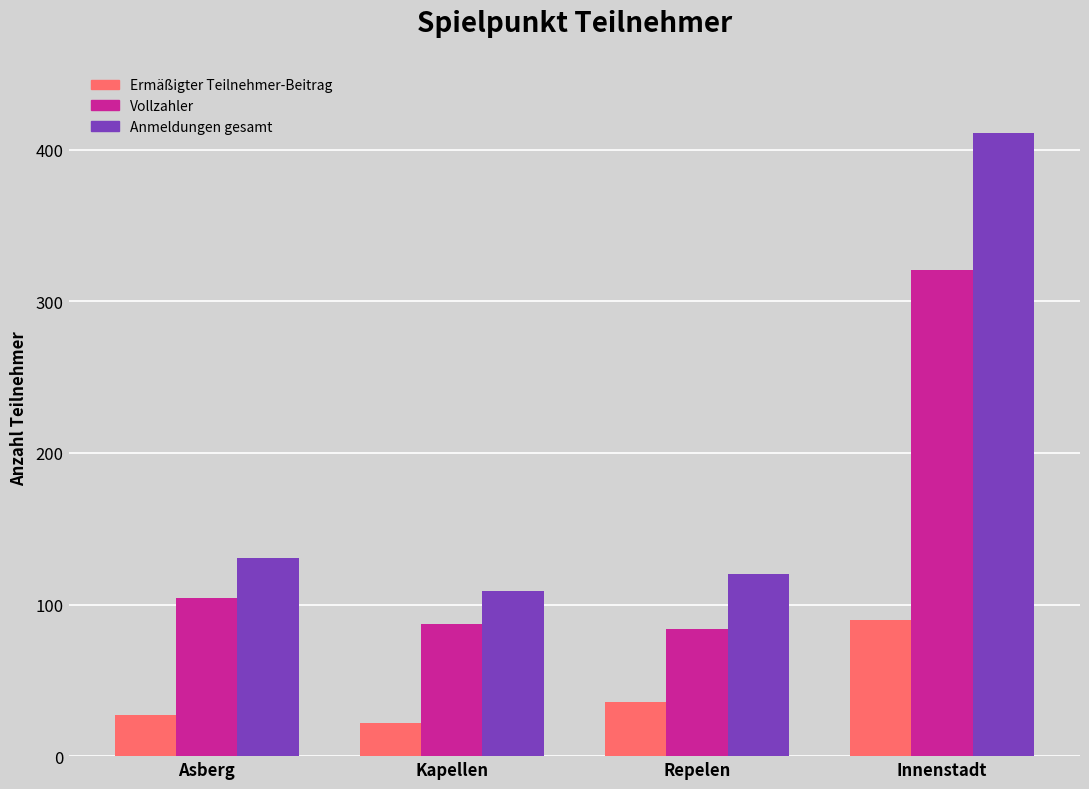

Read the Vollzahler value at Innenstadt, to the nearest 5.

320